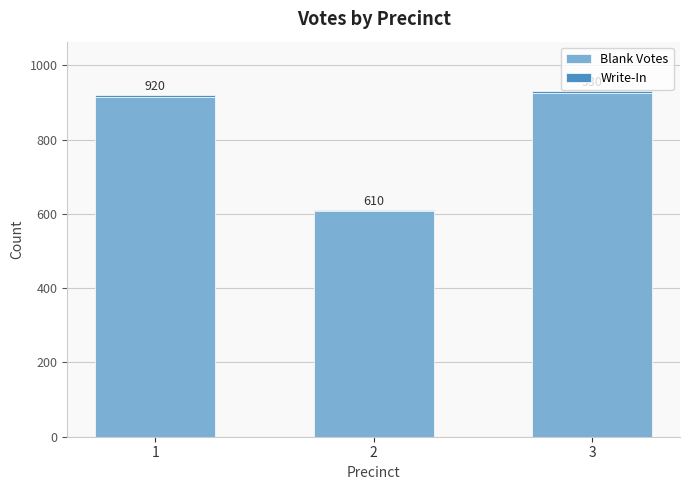

Rank the series by their maximum value, from lowest to highest.

Write-In, Blank Votes